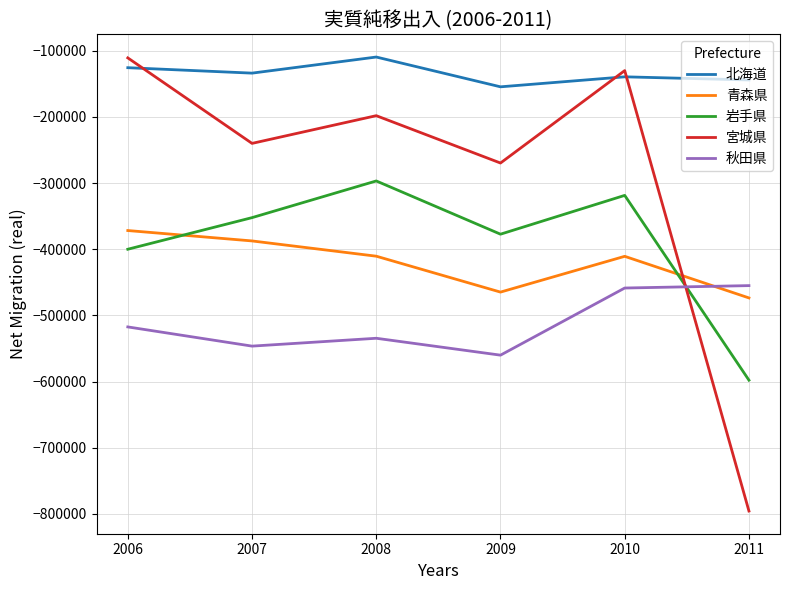

At which label does 岩手県 reach its minimum?

2011